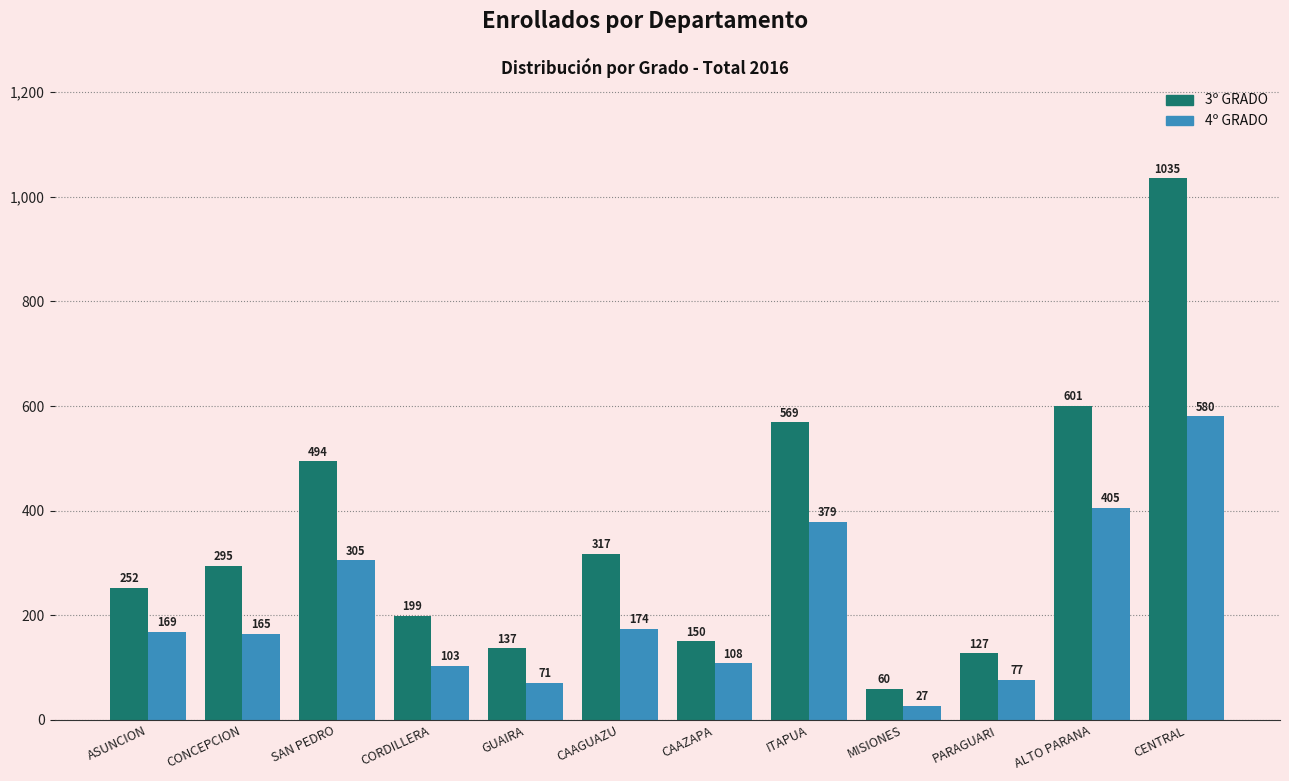

What are all the series names shown in the legend?

3º GRADO, 4º GRADO